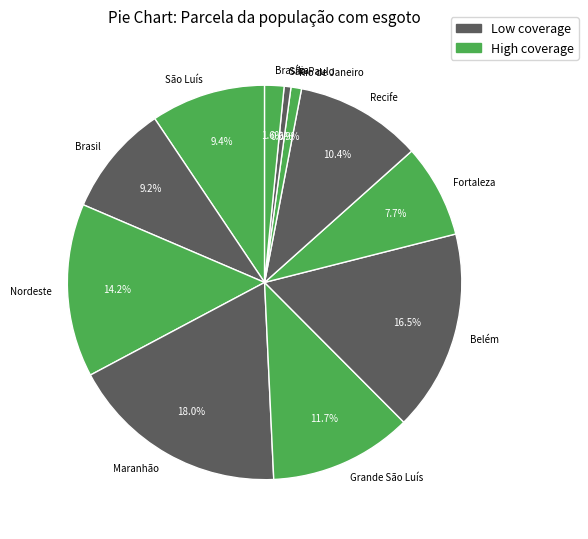

Count the number of slices in the pie.

11